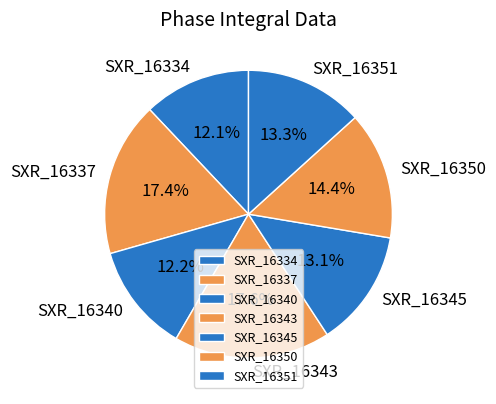

What percentage is the SXR_16350 slice, to the nearest percent?

14%